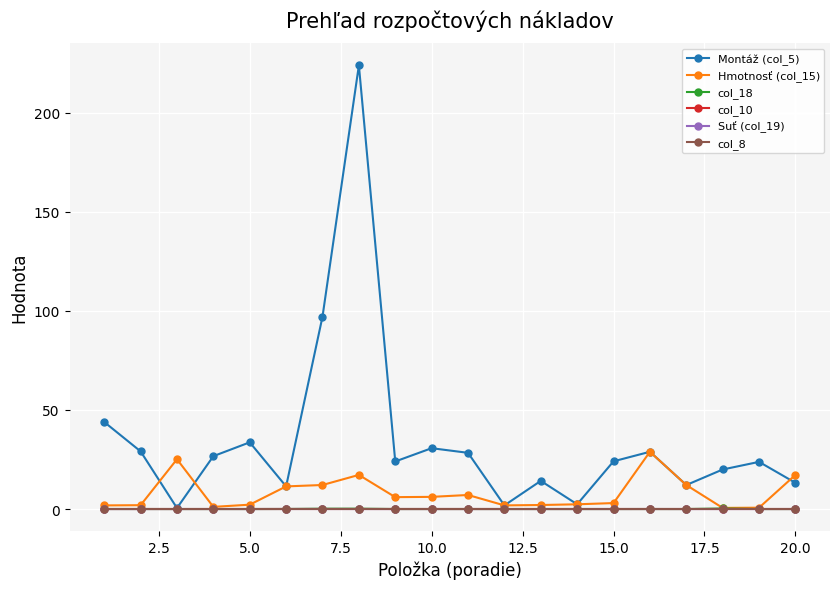

Is this an area chart (filled region under the line)?

No